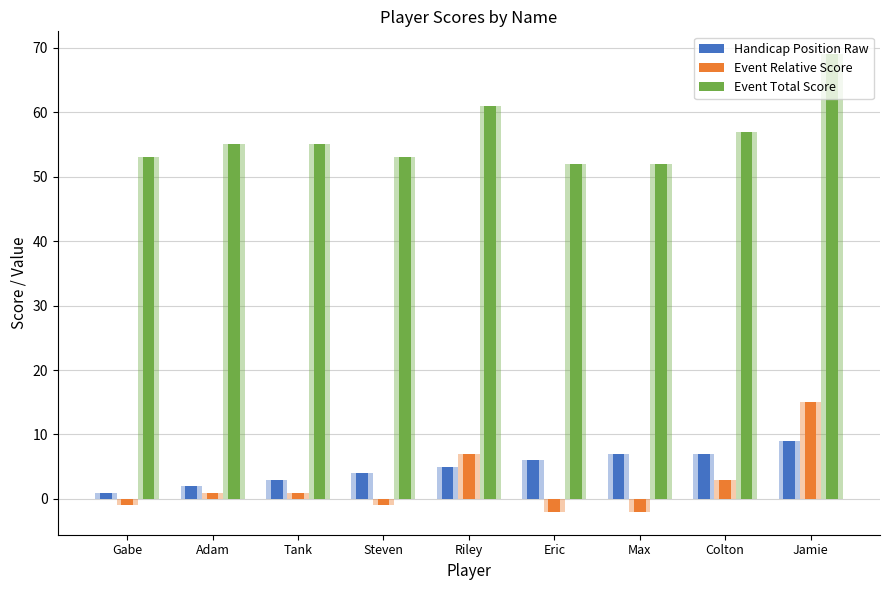

Reading left to right, list all the values displayed in this chart.

Handicap Position Raw: 1	2	3	4	5	6	7	7	9
Event Relative Score: -1	1	1	-1	7	-2	-2	3	15
Event Total Score: 53	55	55	53	61	52	52	57	69